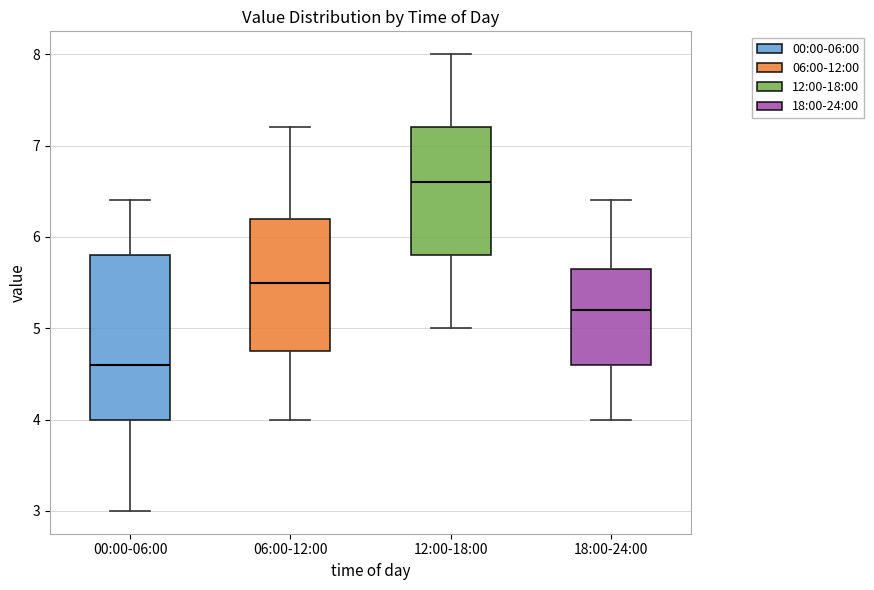

Reading left to right, read every box against the y-axis: the position of its median line, the range the box covers, and the ends of its whiskers. The values are not printed on the chart, so give them approximately, as read against the axis.

00:00-06:00: median 4.6, box 4.0 to 5.8, whiskers 3.0 to 6.4
06:00-12:00: median 5.5, box 4.8 to 6.2, whiskers 4.0 to 7.2
12:00-18:00: median 6.6, box 5.8 to 7.2, whiskers 5.0 to 8.0
18:00-24:00: median 5.2, box 4.6 to 5.7, whiskers 4.0 to 6.4